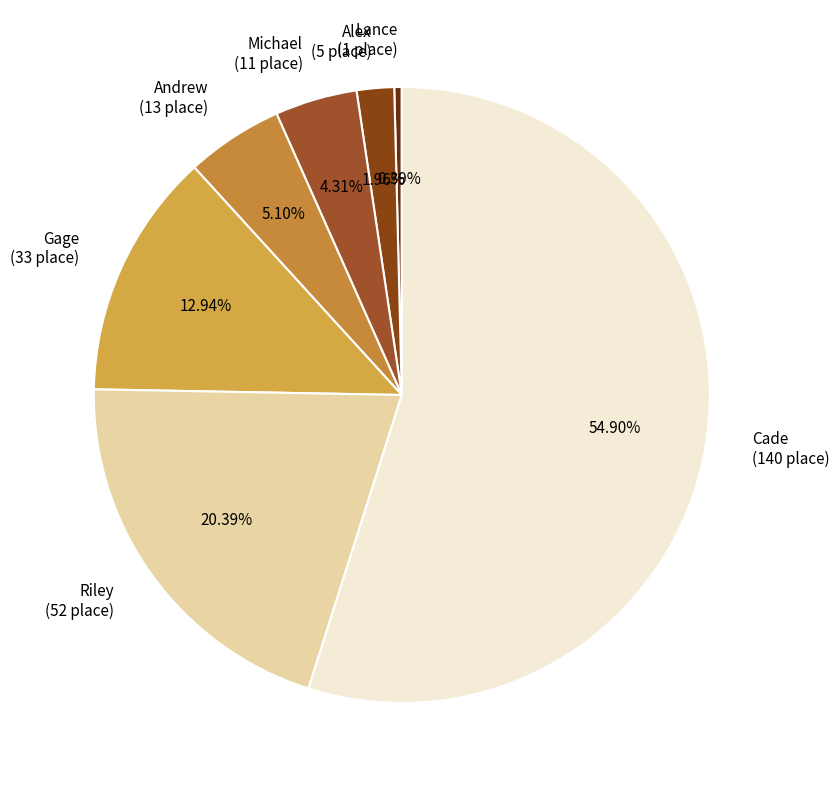

Is there a majority slice in this chart?

Yes